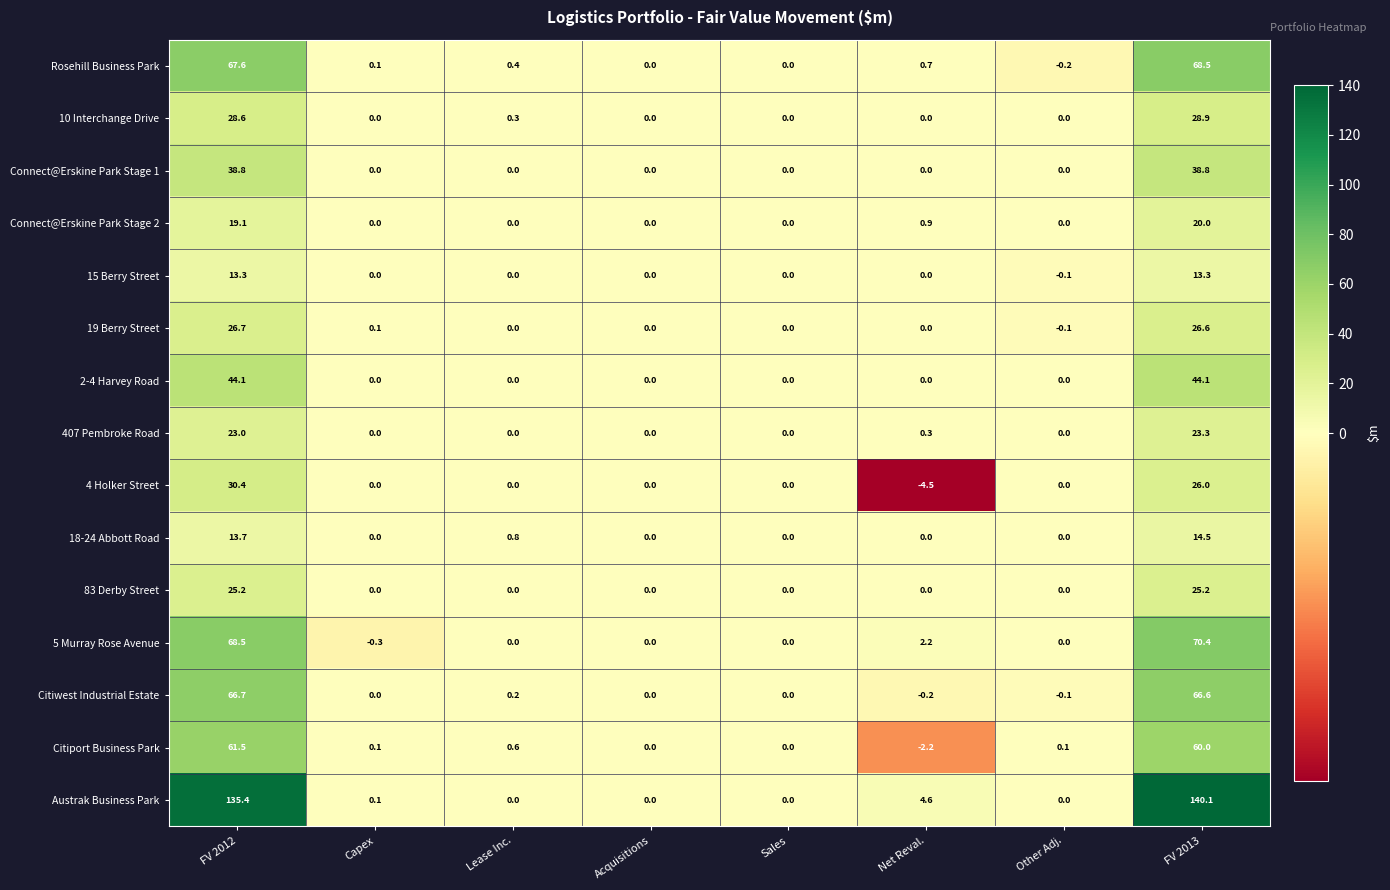

At how many categories does at least one series exceed 117?

2